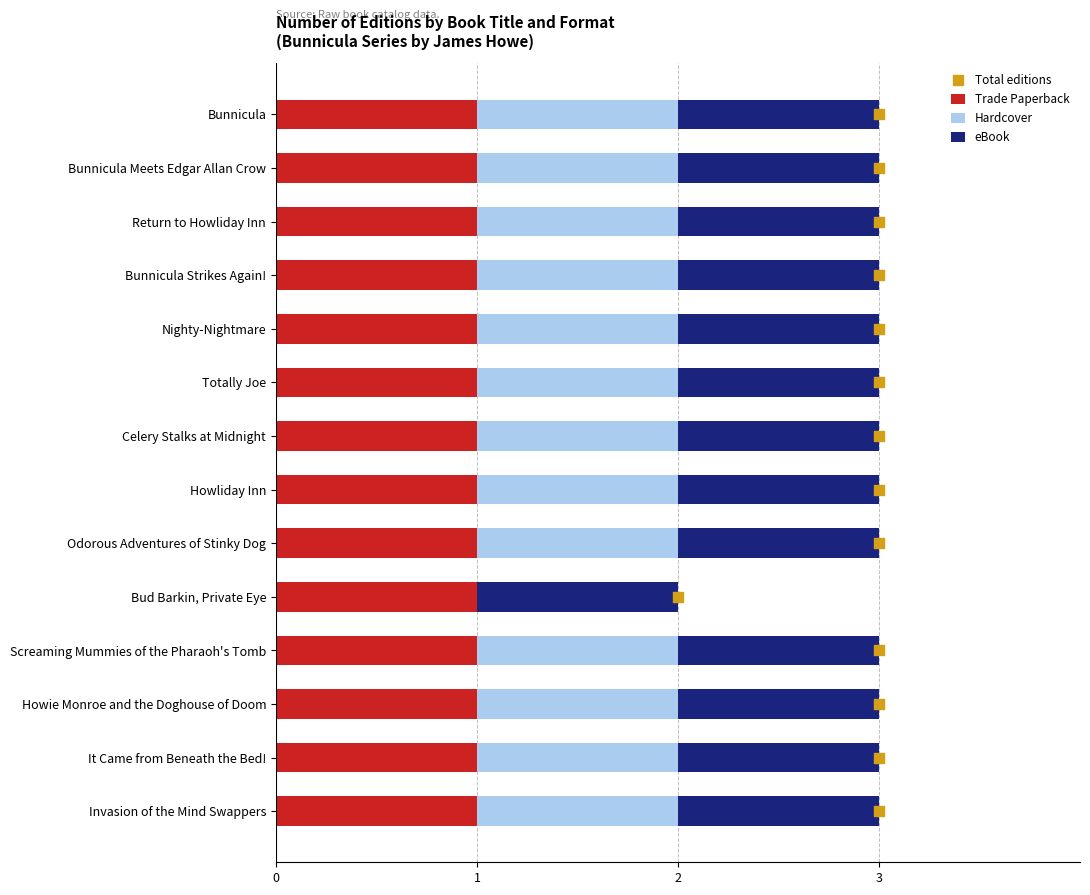

What are all the series names shown in the legend?

Trade Paperback, Hardcover, eBook, Total editions